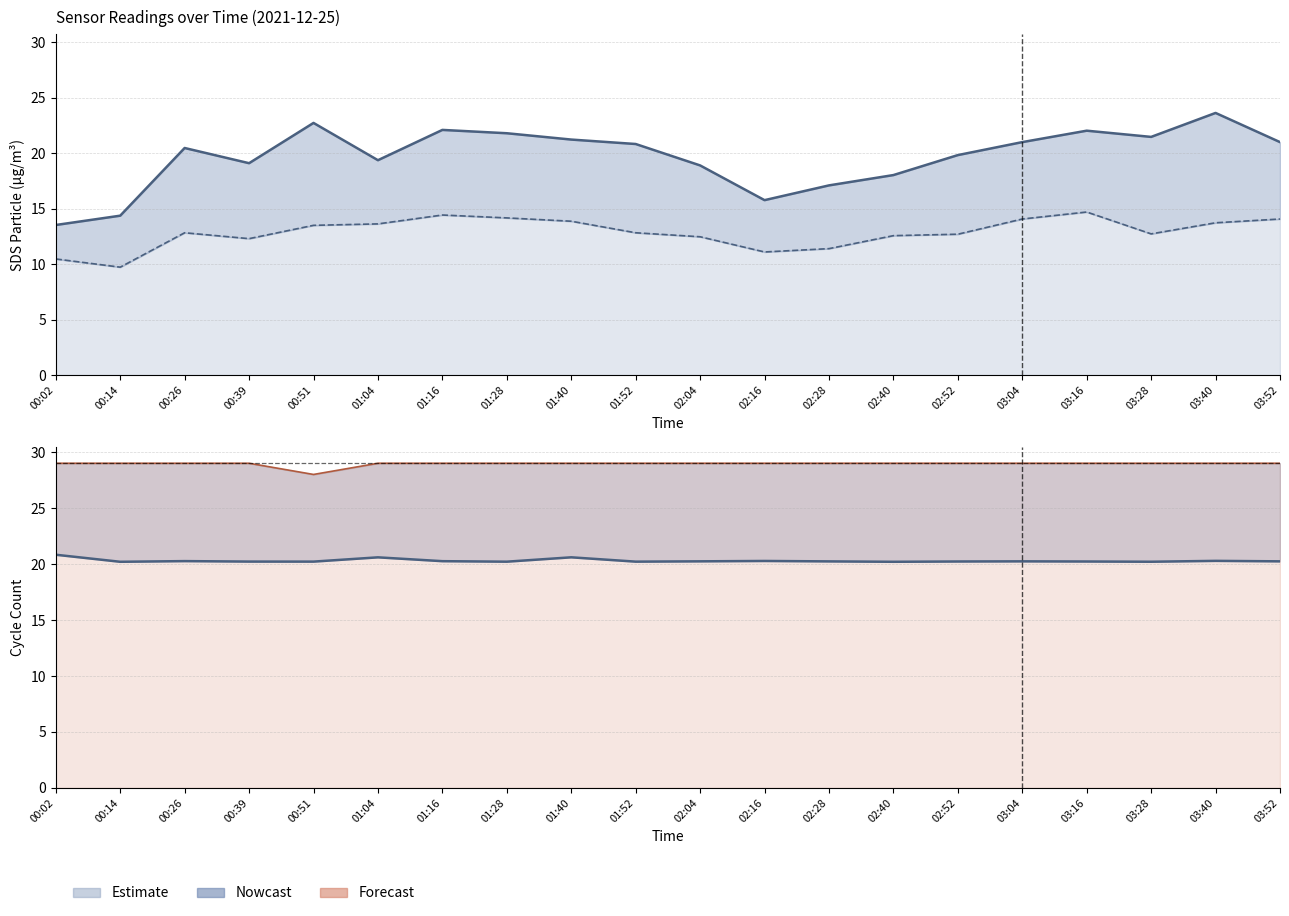

The SDS_P1 series shows 23.6 at 03:40. True or false?

True